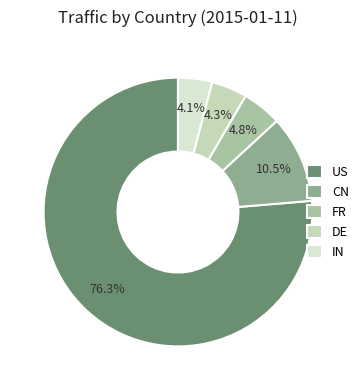

Count the number of slices in the pie.

5